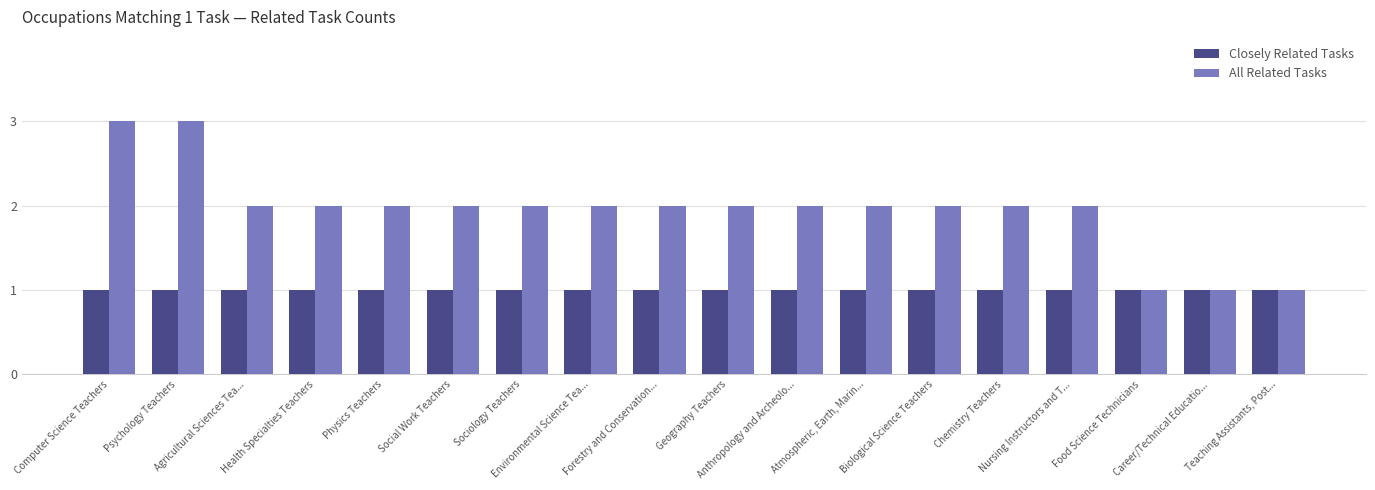

Does the chart contain stacked bars?

No